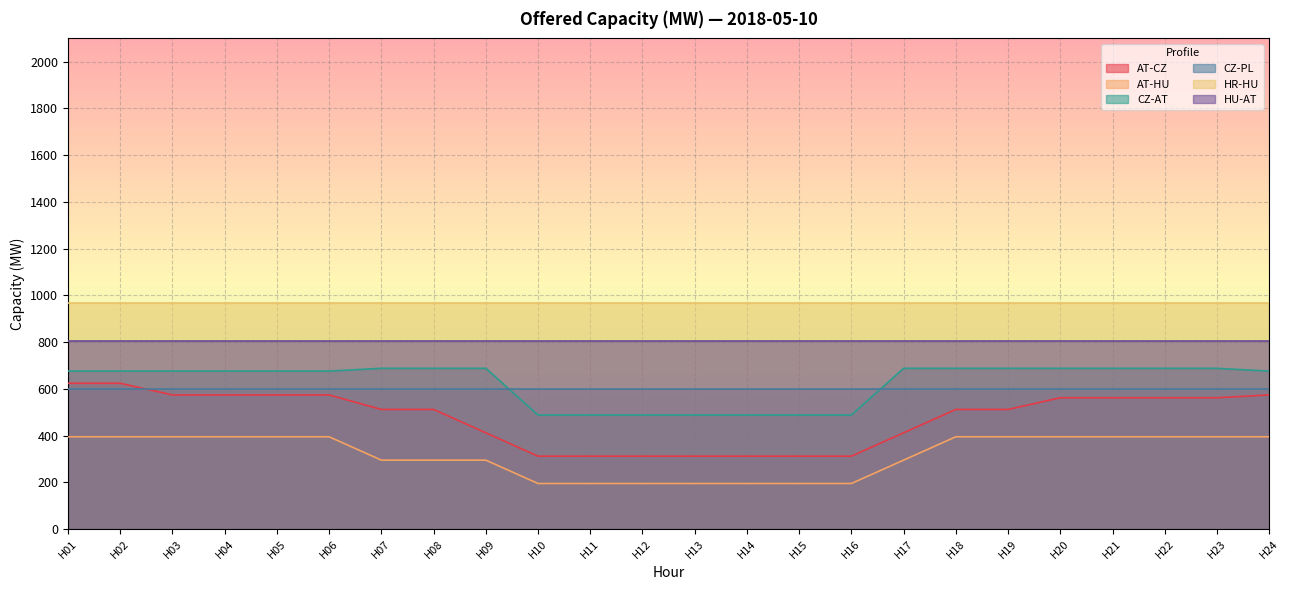

Rank the categories by CZ-AT value from highest to lowest.

H07, H08, H09, H17, H18, H19, H20, H21, H22, H23, H01, H02, H03, H04, H05, H06, H24, H10, H11, H12, H13, H14, H15, H16